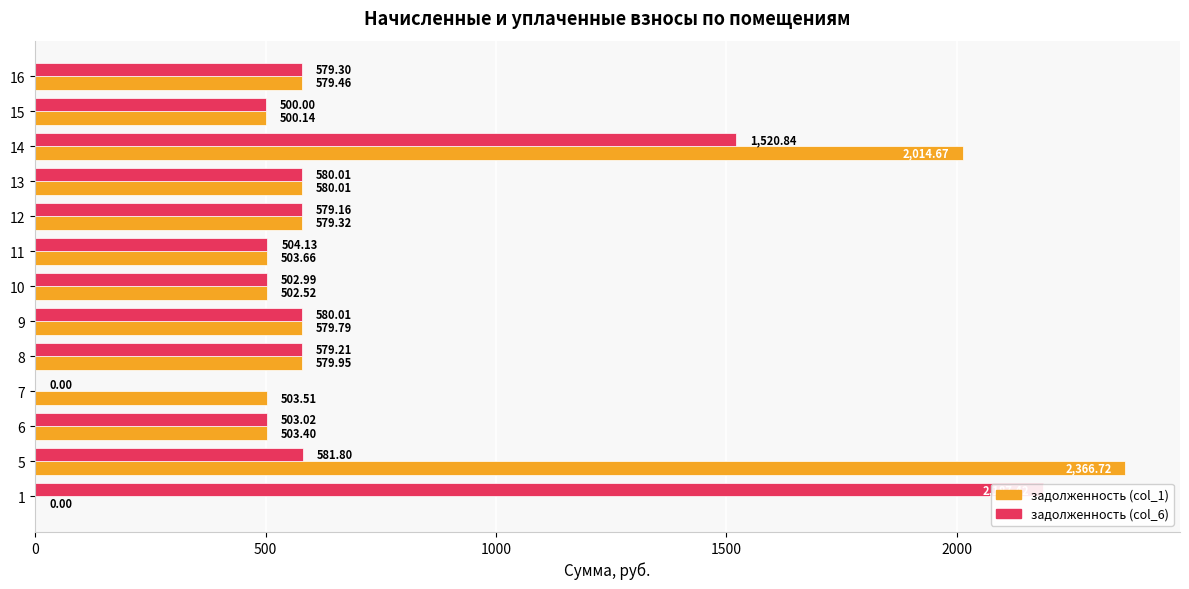

List the series in order of their peak value, lowest first.

задолженность (col_6), задолженность (col_1)